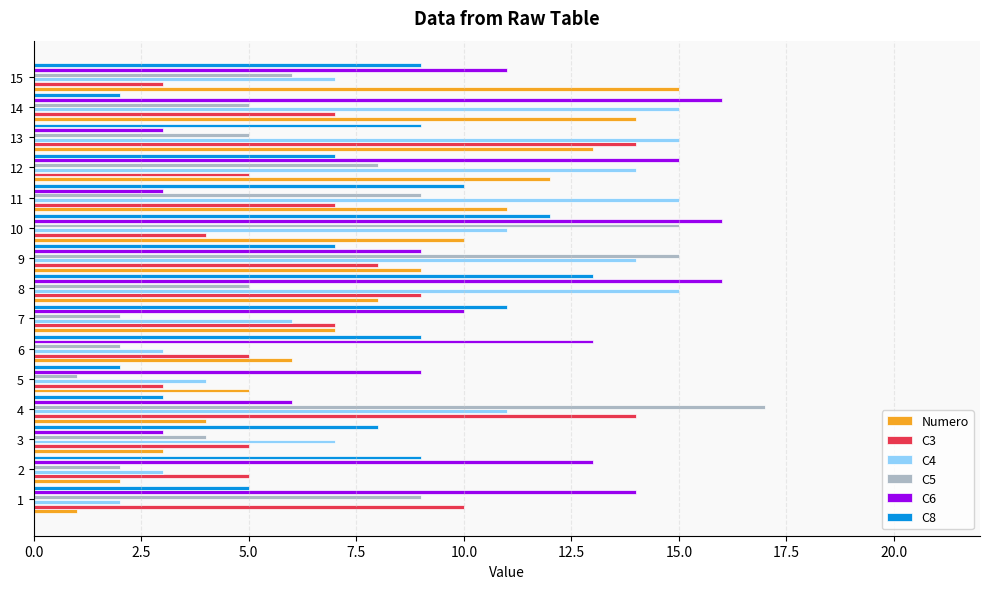

Between 3 and 6, which series saw the biggest shift?

C6